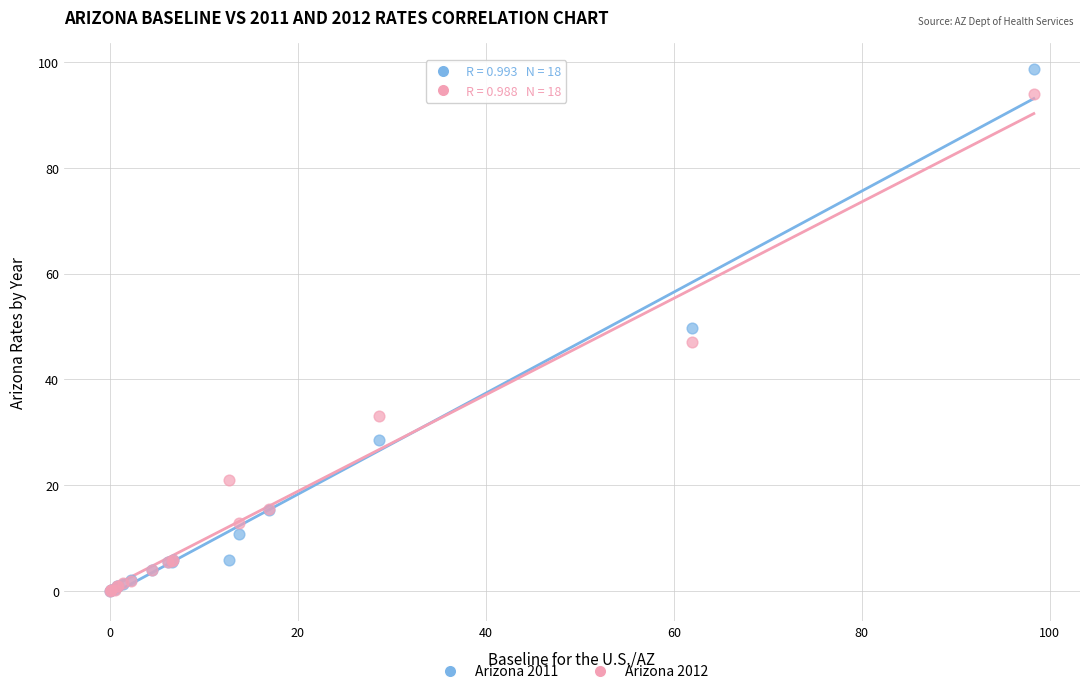

Which series contains the highest Y value?

Arizona 2011